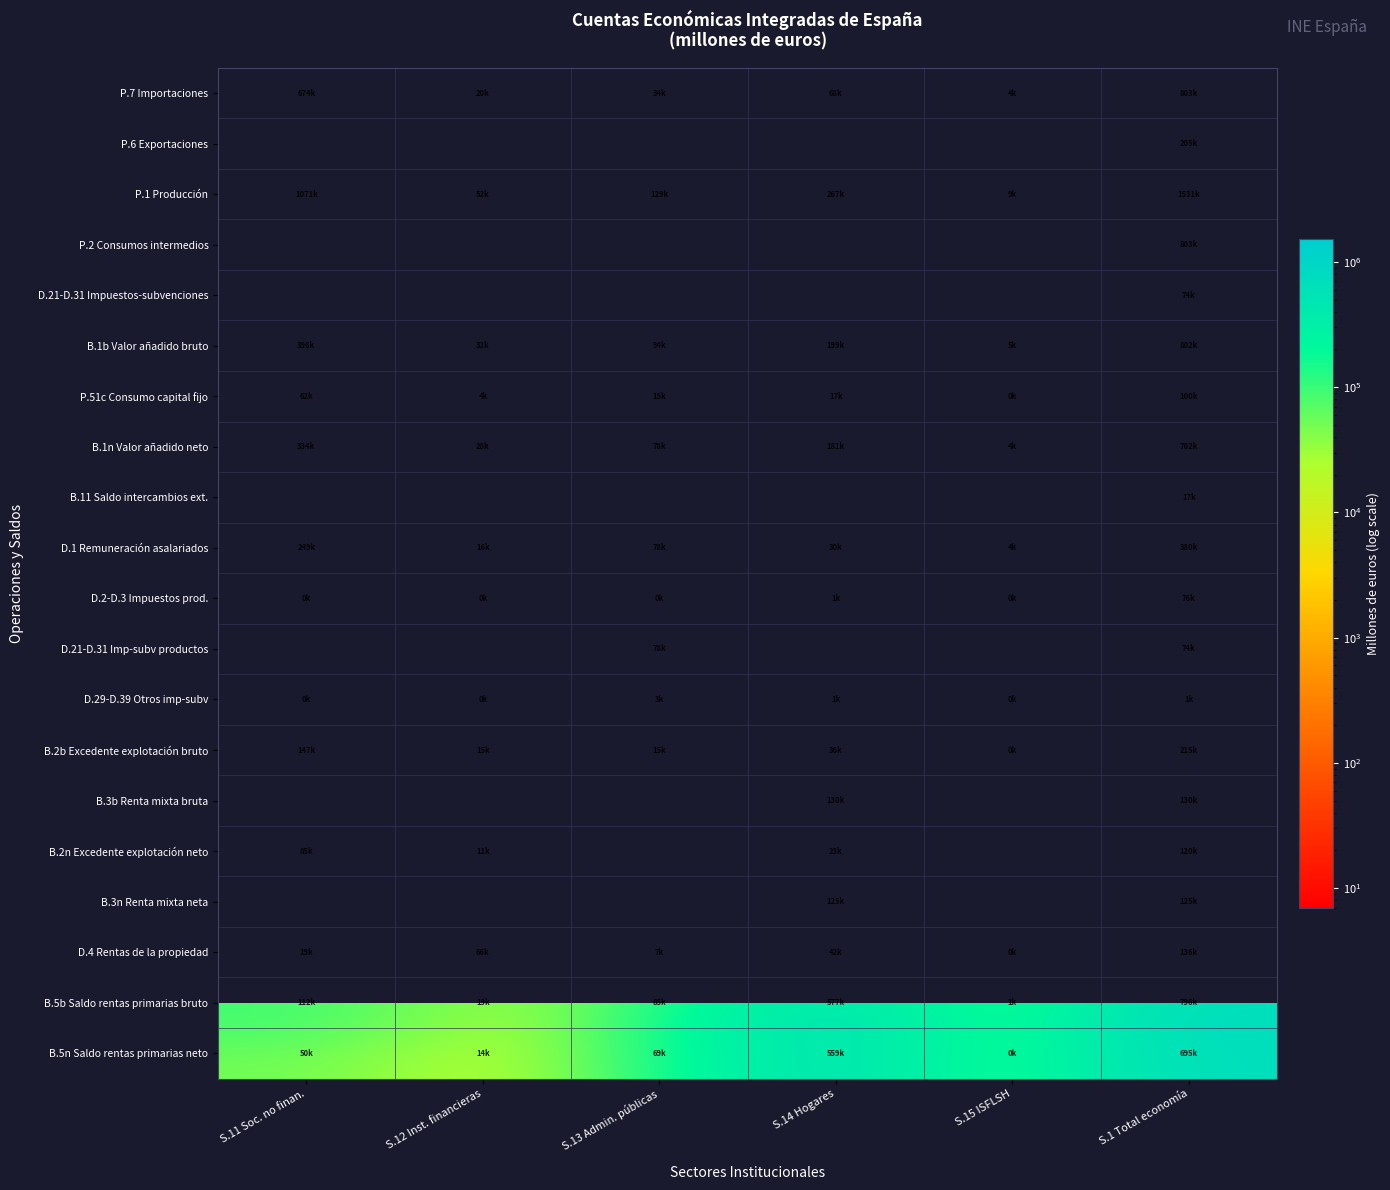

Which series has the largest total across all categories?

P.1 Producción